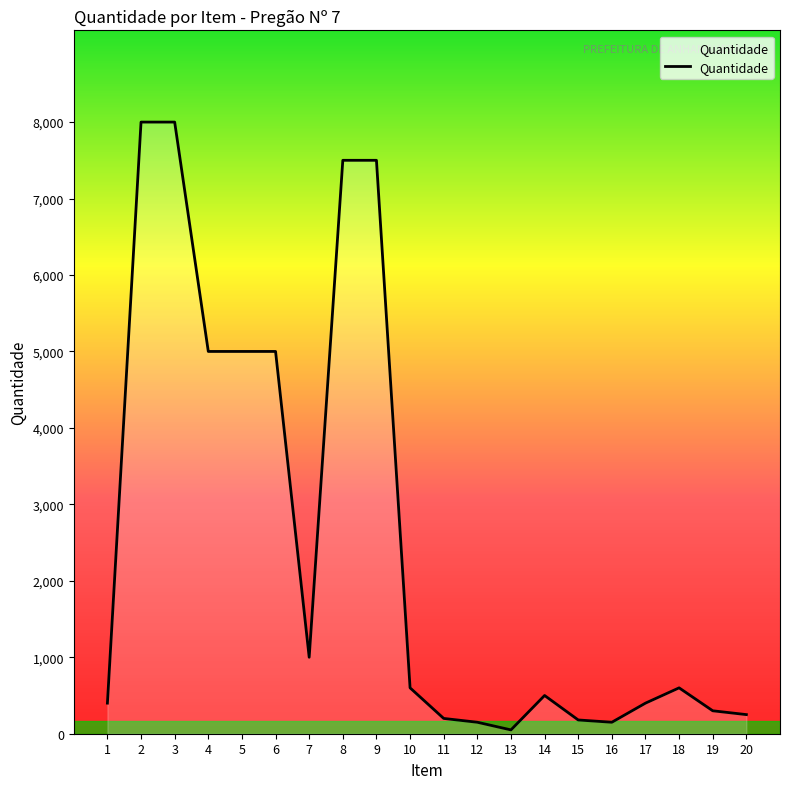

What is the maximum value shown in the chart?

8000